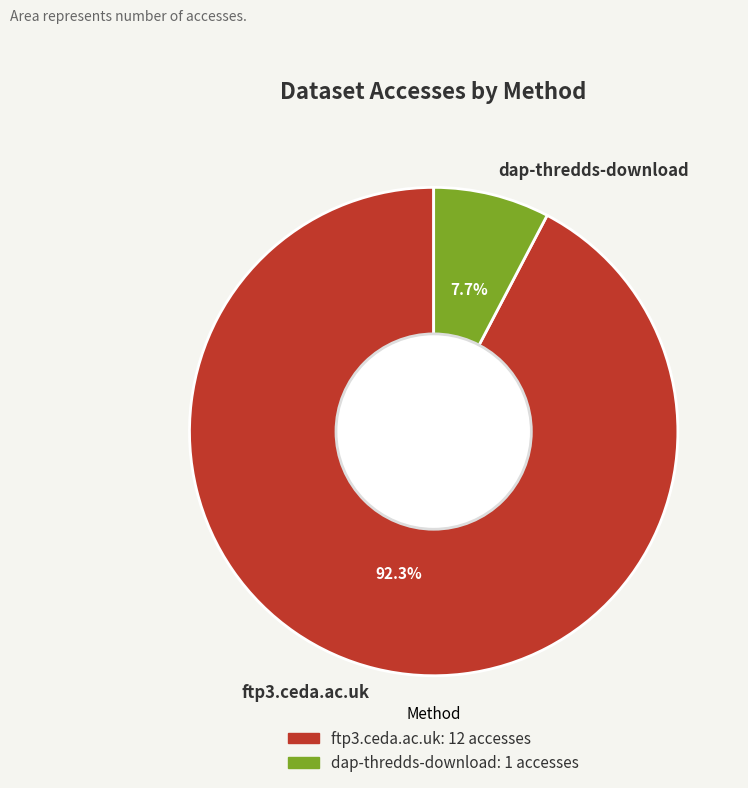

What percentage do ftp3.ceda.ac.uk and dap-thredds-download together represent?

100.0%